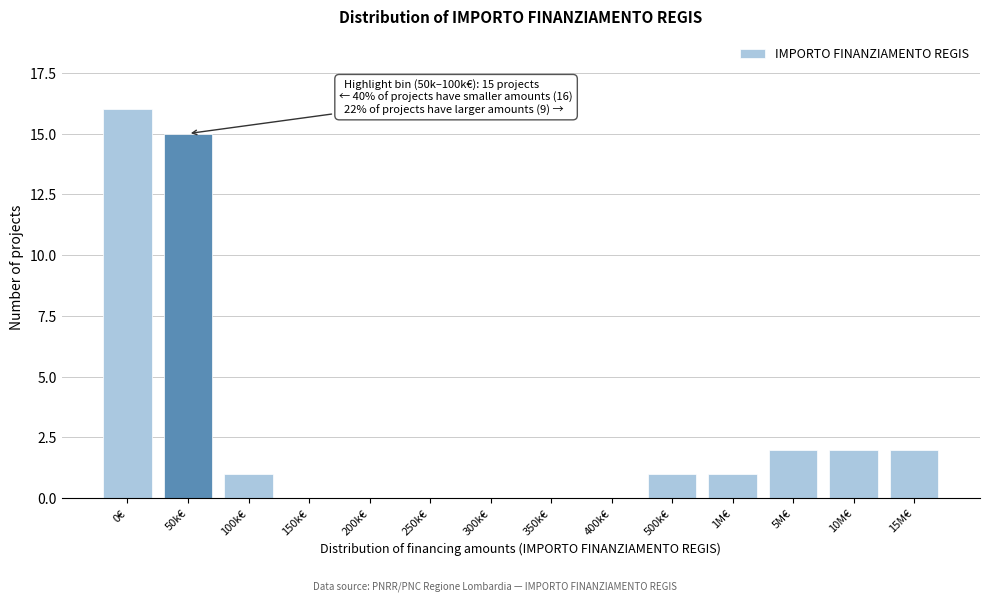

Reading right to left, what are all the values shown in this chart?

15M€=2	10M€=2	5M€=2	1M€=1	500k€=1	400k€=0	350k€=0	300k€=0	250k€=0	200k€=0	150k€=0	100k€=1	50k€=15	0€=16